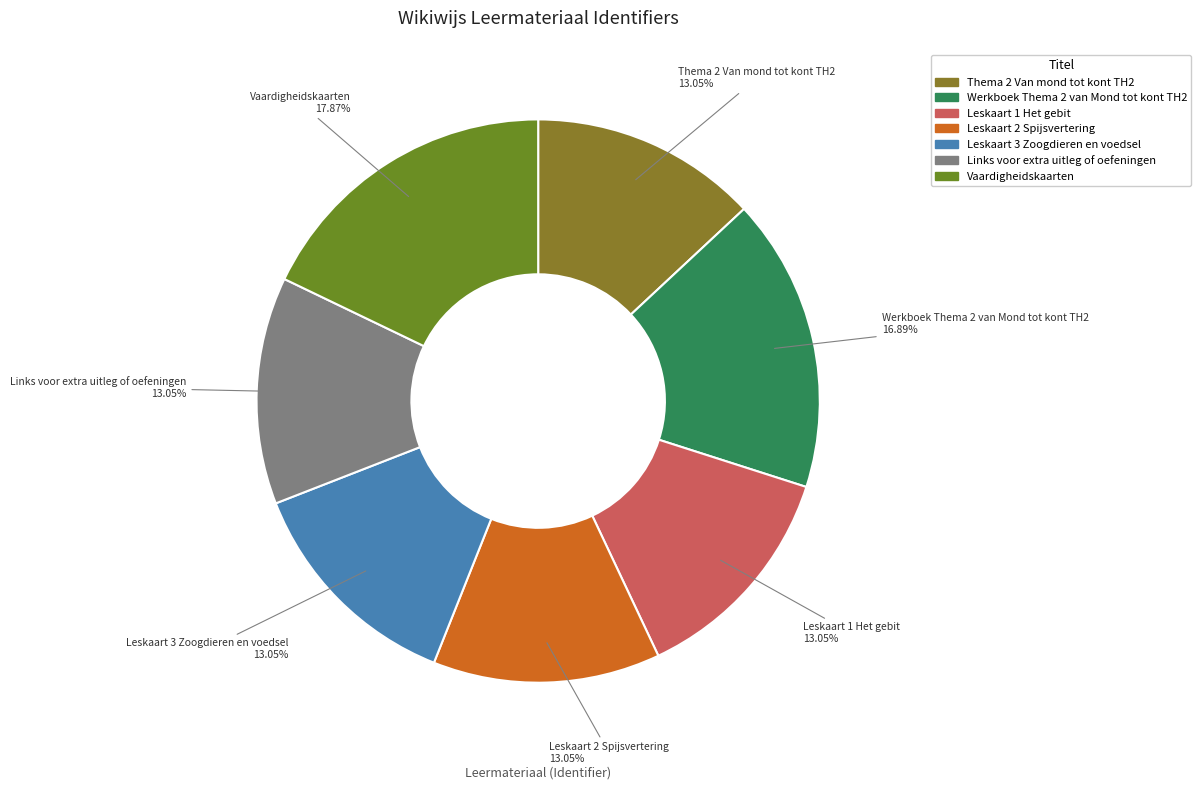

To the nearest percent, what percentage of the pie is Links voor extra uitleg of oefeningen?

13%